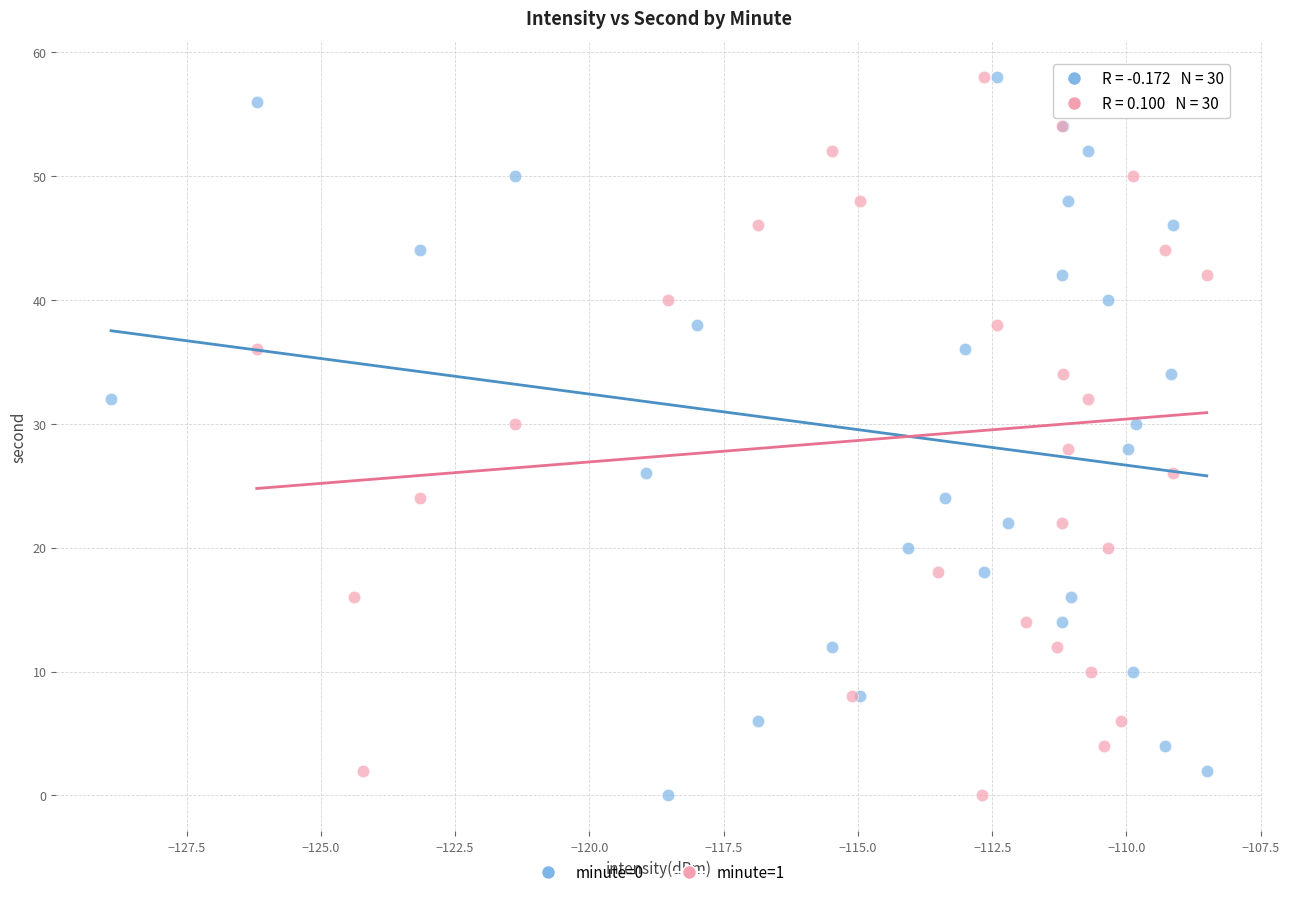

What are all the series names shown in the legend?

minute=0, minute=1